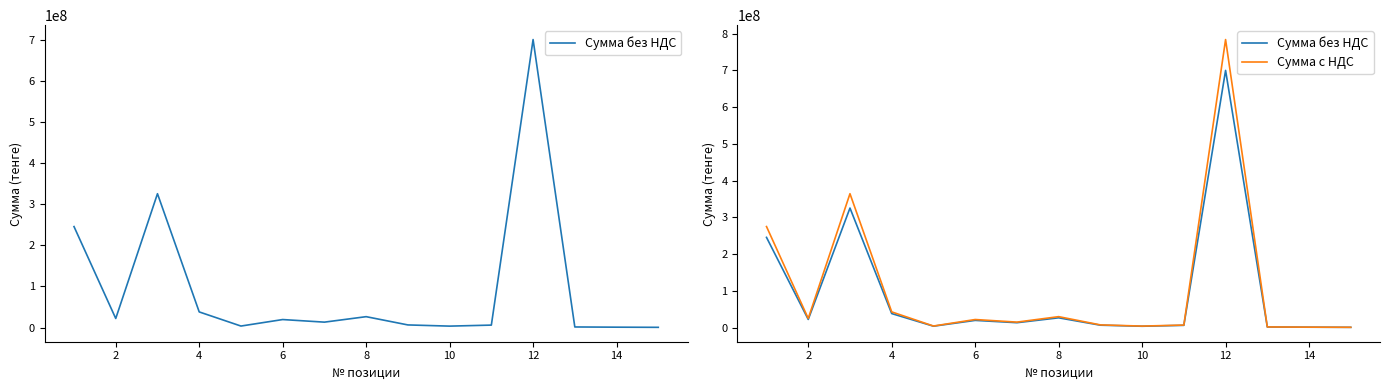

What is the minimum value for Сумма с НДС?

652960